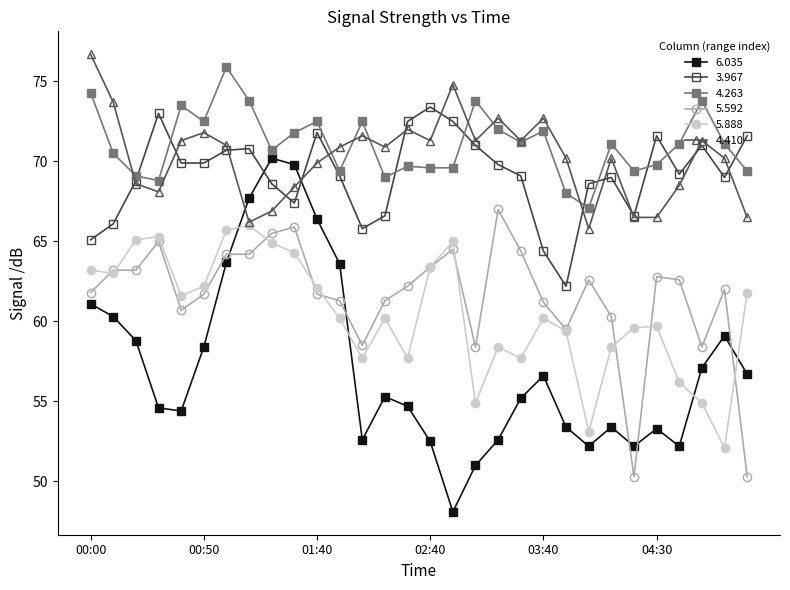

What is the highest value of the 5.888 series?

66.0